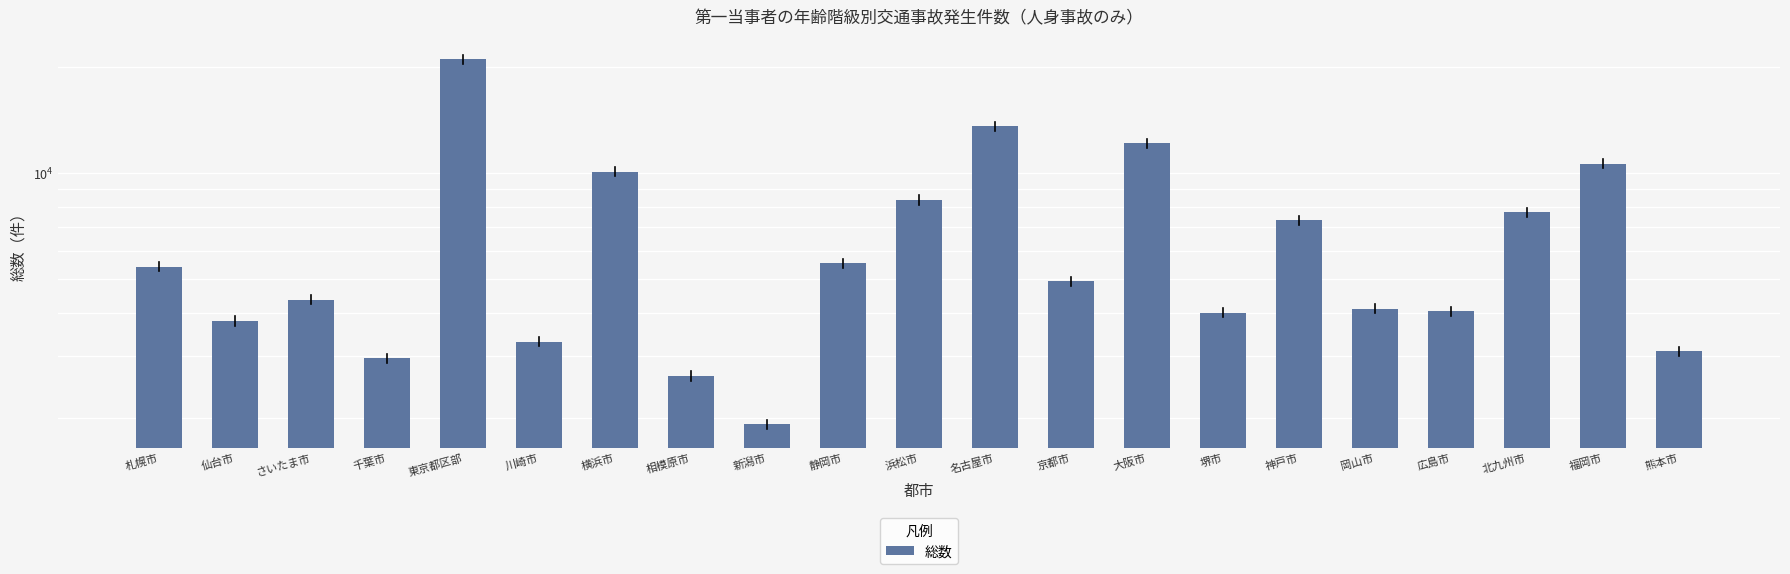

Which label corresponds to the smallest value in the chart?

新潟市